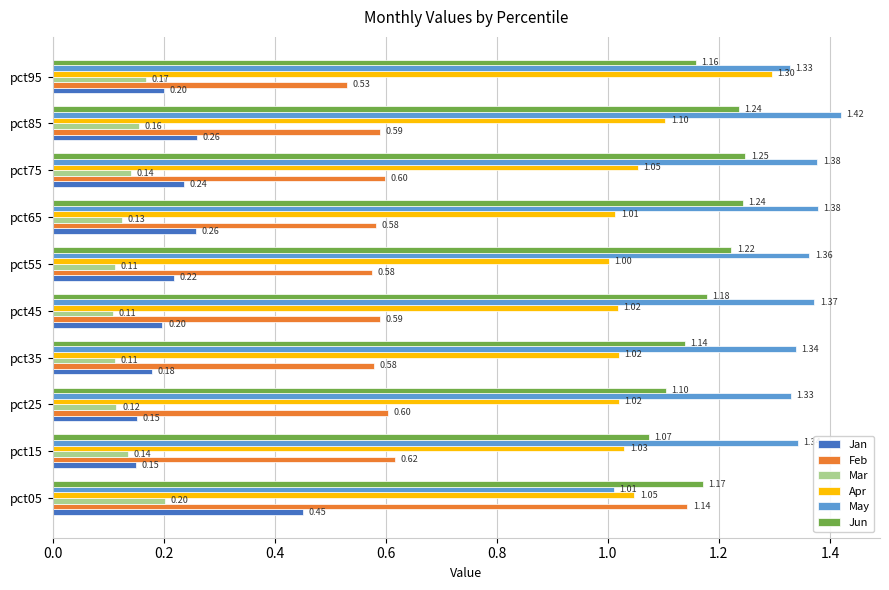

What is the average value of the May series?

1.3